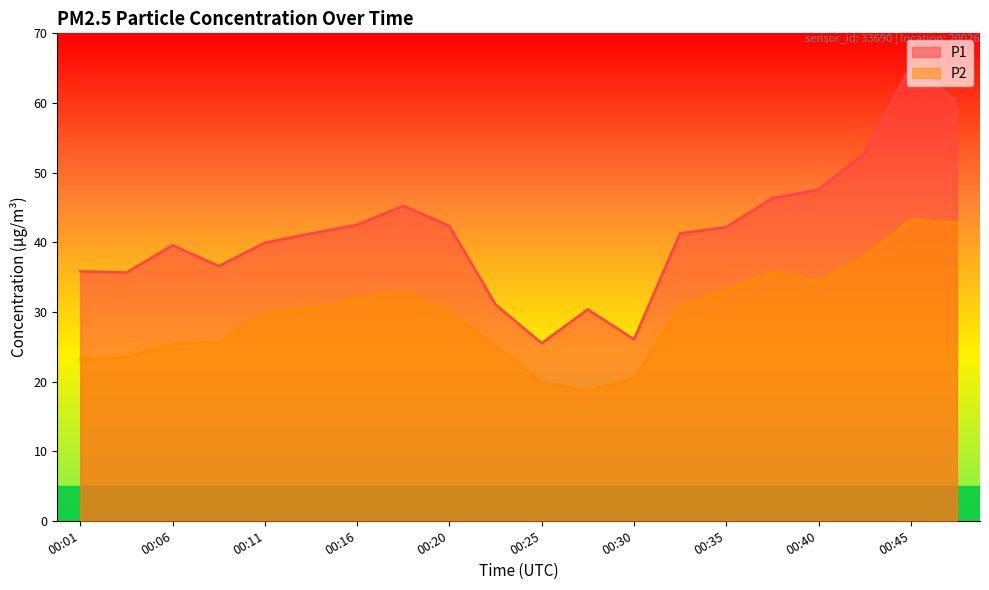

What is the greatest value displayed?

65.3